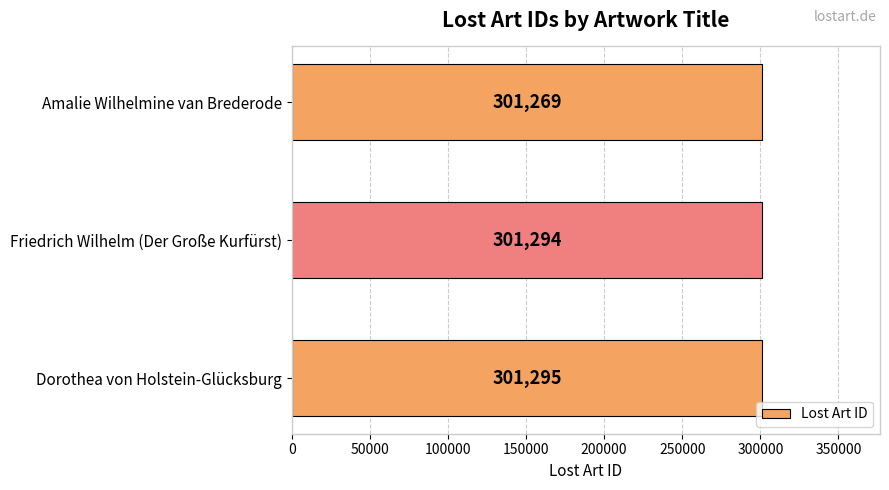

The value at Friedrich Wilhelm (Der Große Kurfürst) is 468258. True or false?

False